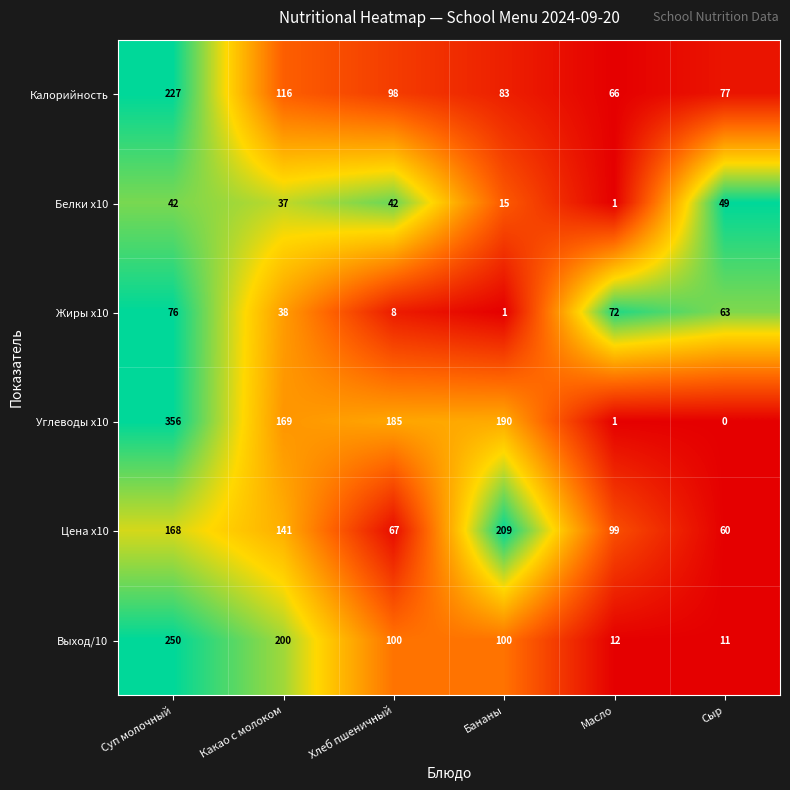

List the series in order of their peak value, highest first.

Углеводы x10, Выход/10, Калорийность, Цена x10, Жиры x10, Белки x10